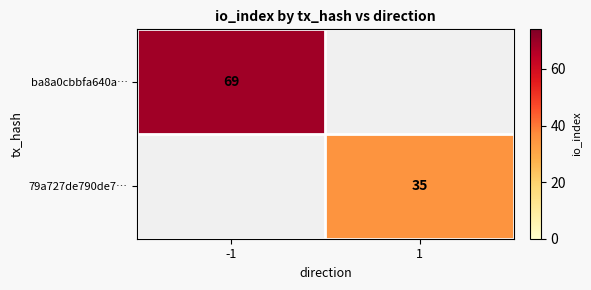

Is it true that ba8a0cbbfa640a… equals 69 at -1?

True